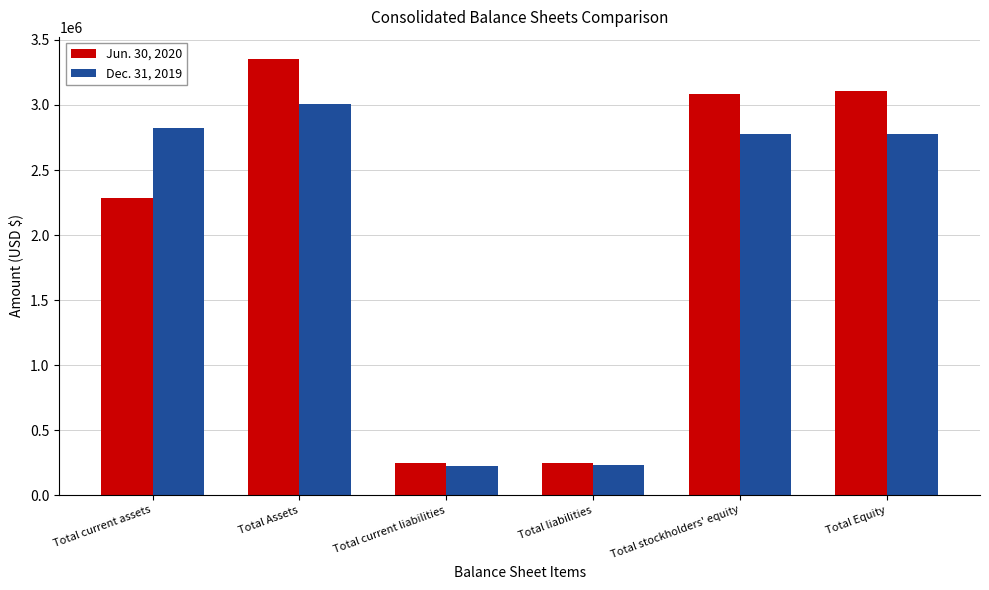

How many bars are there in each group?

2